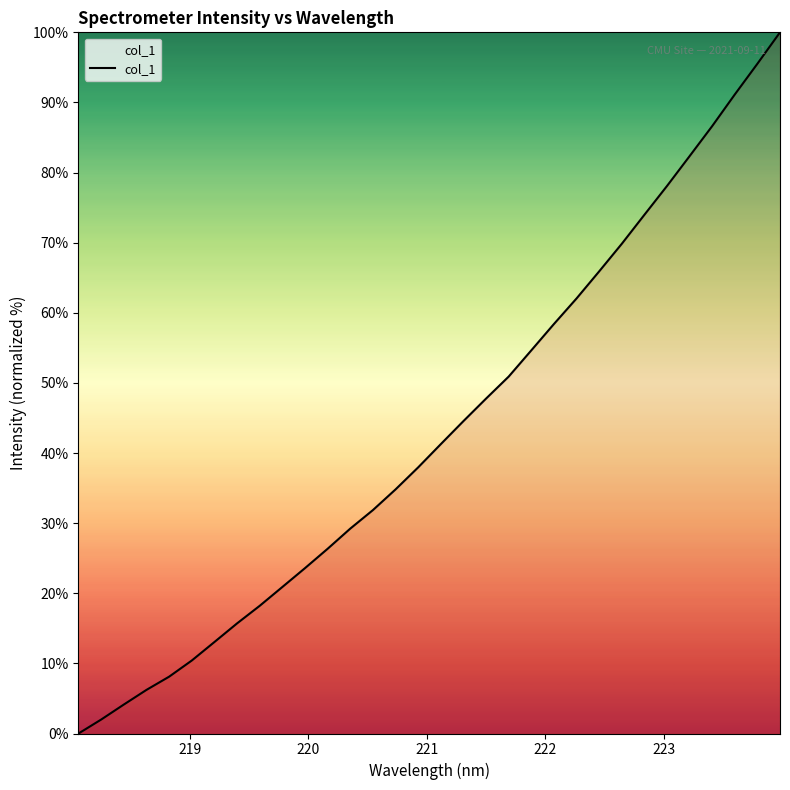

What is the greatest value displayed?

100.0